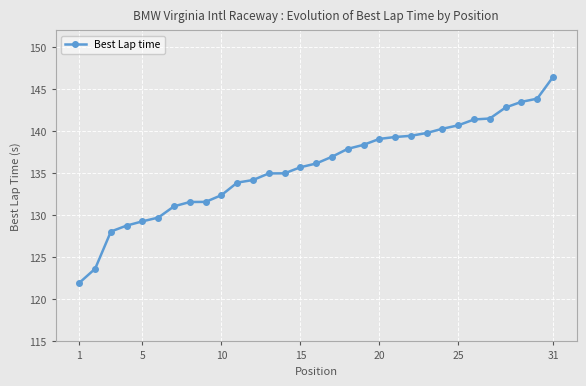

Does the chart display data point markers on the line(s)?

Yes